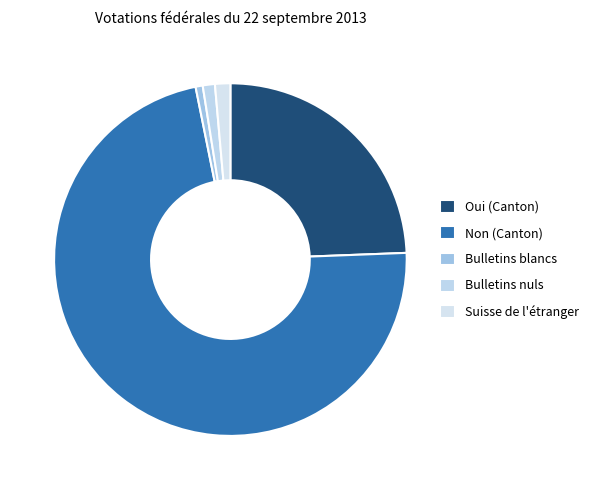

True or false: Bulletins blancs accounts for 10% of the total.

False